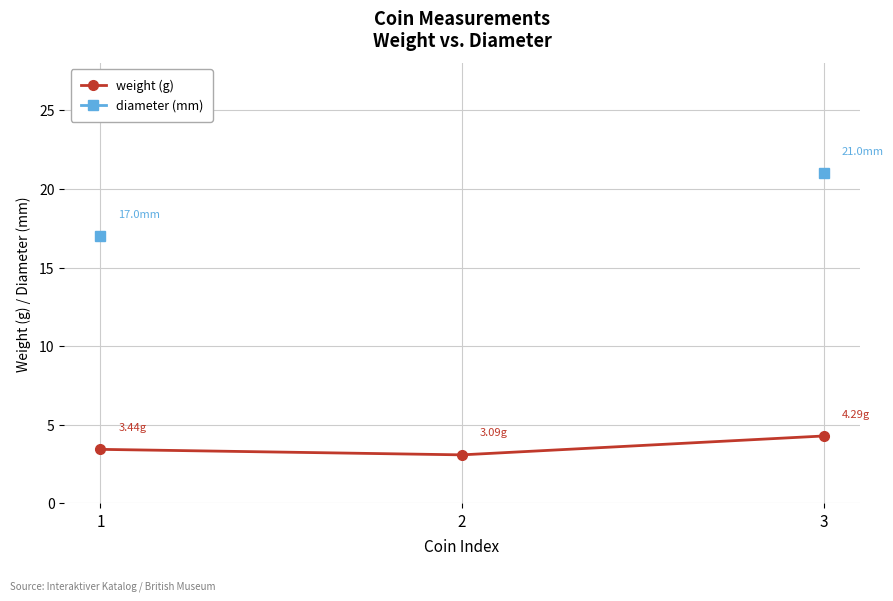

Which category has the highest value in the diameter (mm) series?

3